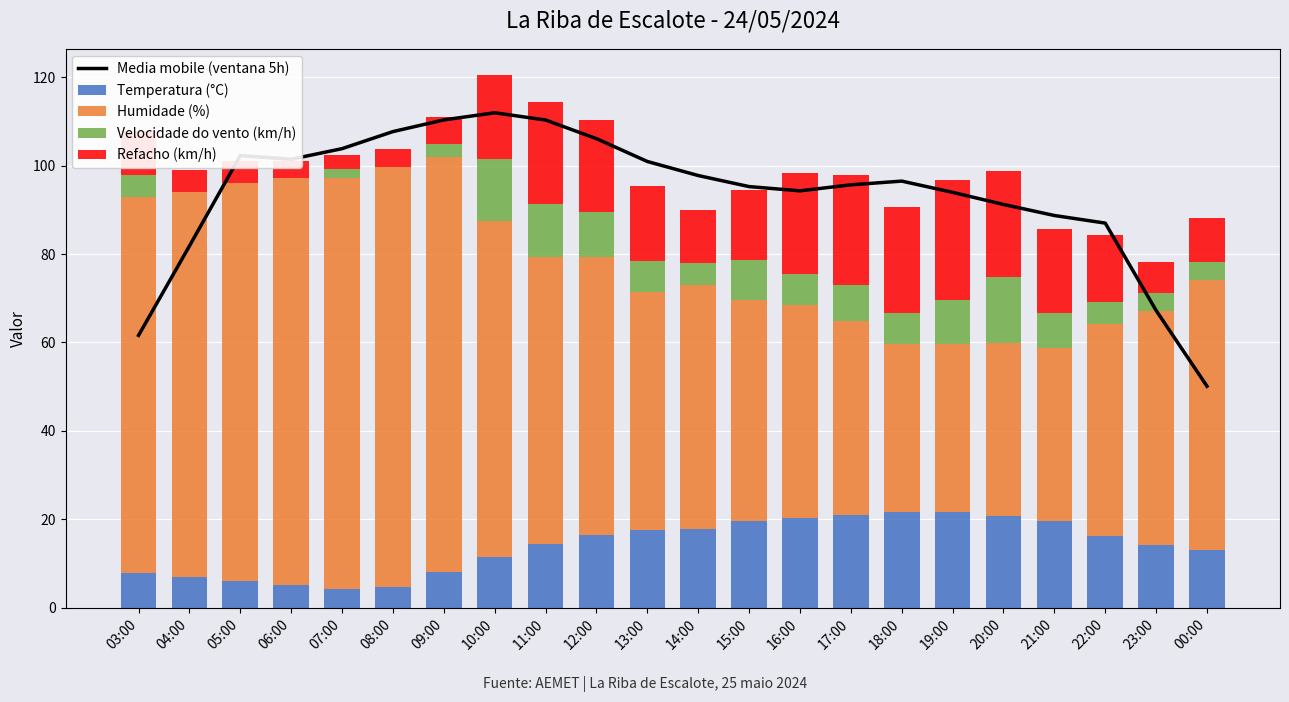

What position from the right is 21:00?

4